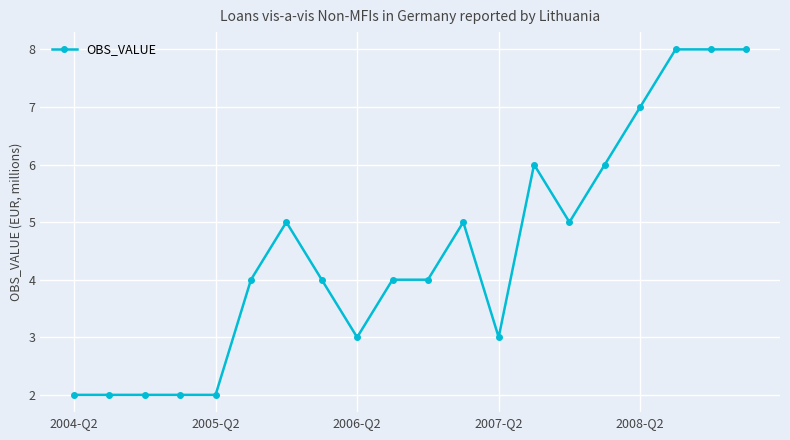

What is the value of the 17th point from the left?

7